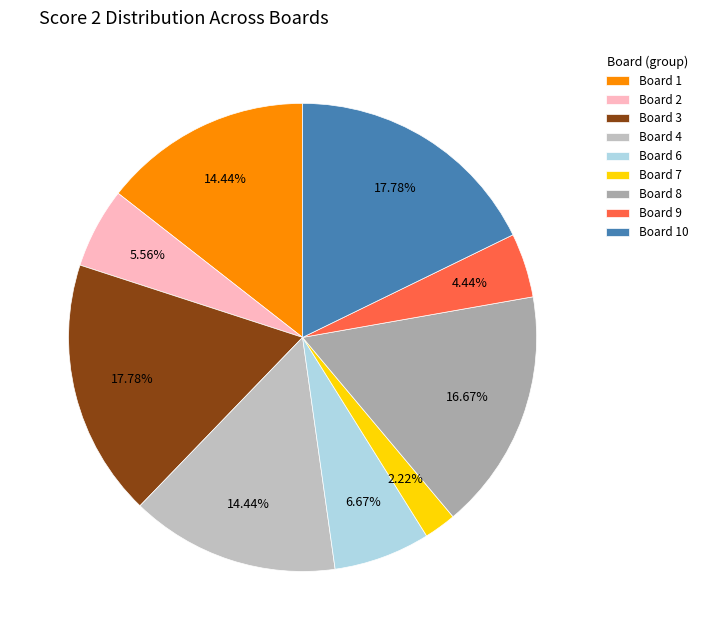

Count the number of slices in the pie.

9